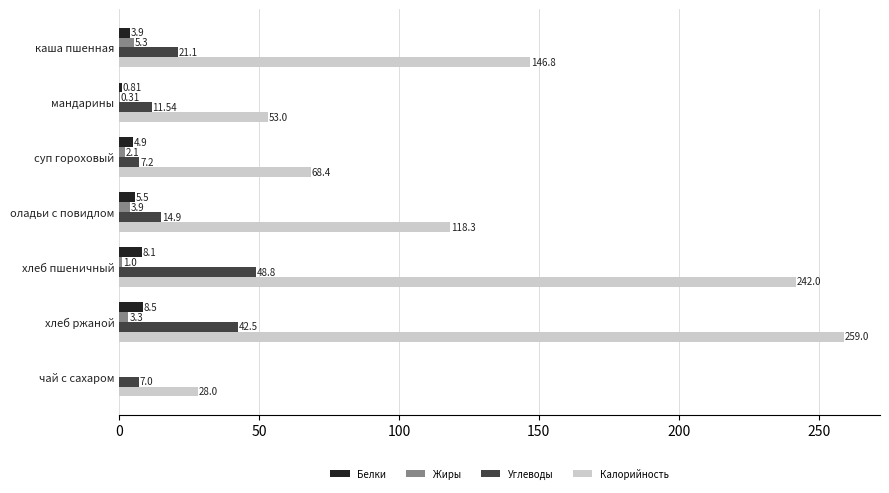

Where is Калорийность nearest to the value 143?

каша пшенная